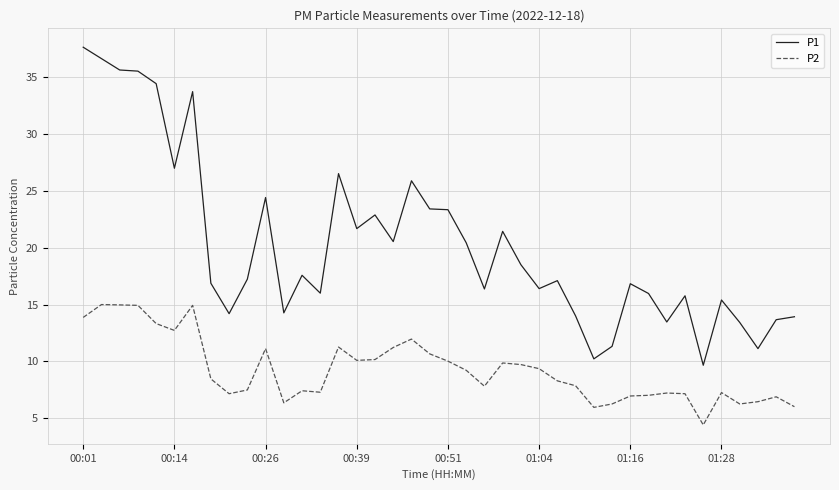

How many categories are shown in the chart?

40